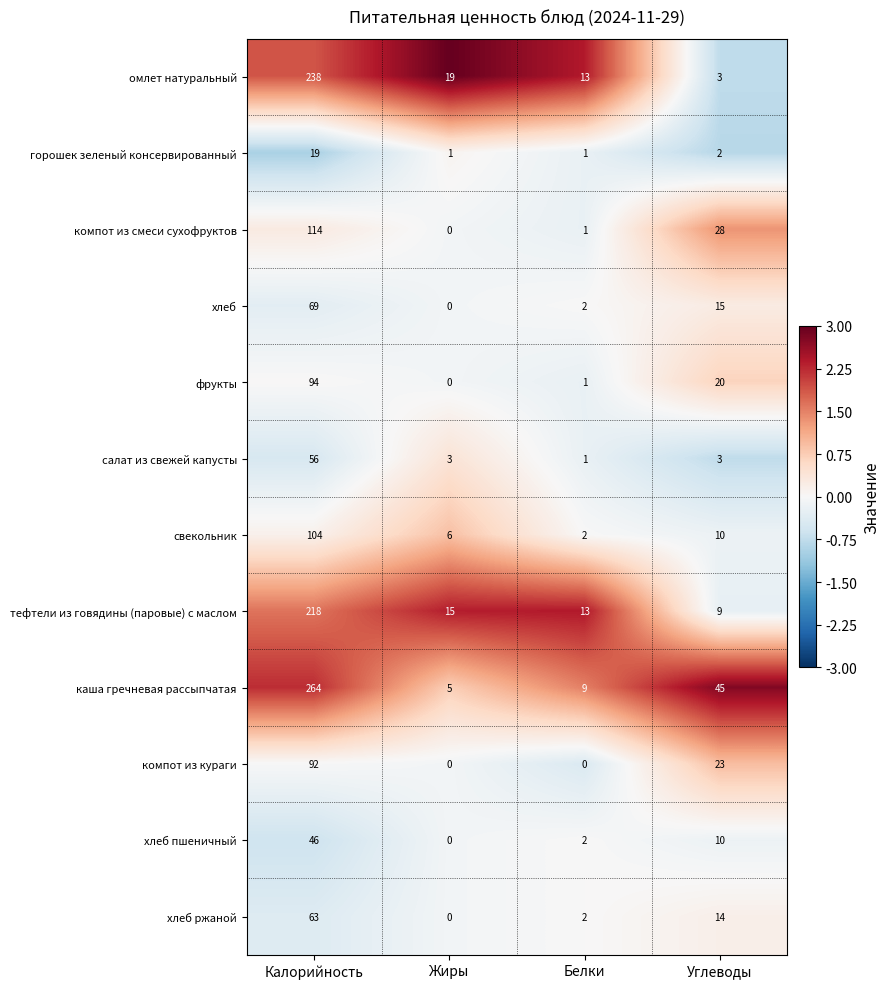

At which label does фрукты first exceed 20?

Калорийность